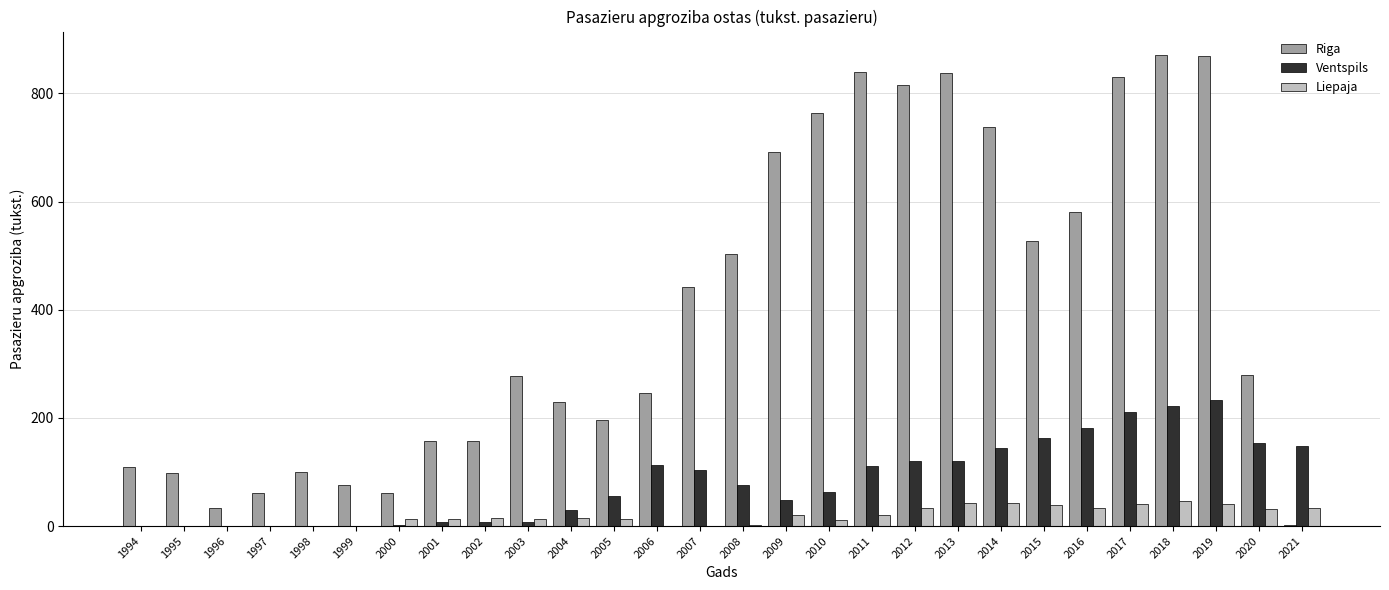

Which series changed the most between 1995 and 2015?

Riga